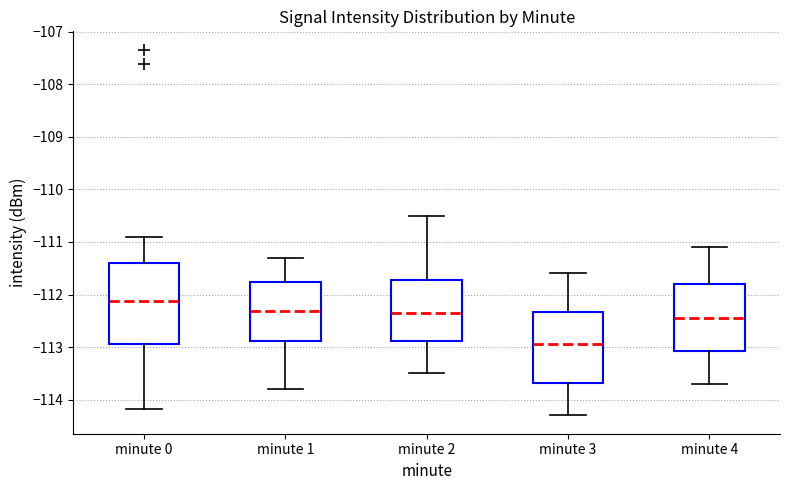

Reading left to right, transcribe this box plot: for each box, give where its median line is, the range the box spans, and where its two whiskers end, as read against the y-axis. The values are not printed on the chart, so give them approximately, as read against the axis.

minute 0: median -112.1, box -112.9 to -111.4, whiskers -114.2 to -110.9
minute 1: median -112.3, box -112.9 to -111.8, whiskers -113.8 to -111.3
minute 2: median -112.3, box -112.9 to -111.7, whiskers -113.5 to -110.5
minute 3: median -112.9, box -113.7 to -112.3, whiskers -114.3 to -111.6
minute 4: median -112.4, box -113.1 to -111.8, whiskers -113.7 to -111.1